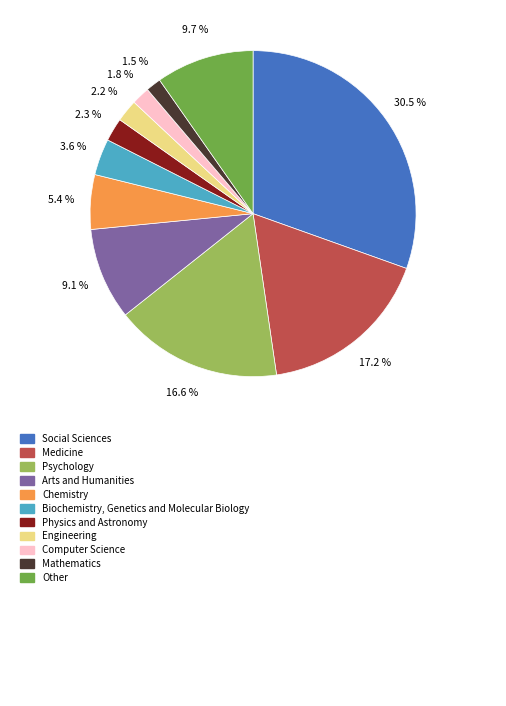

Does any single category account for the majority?

No